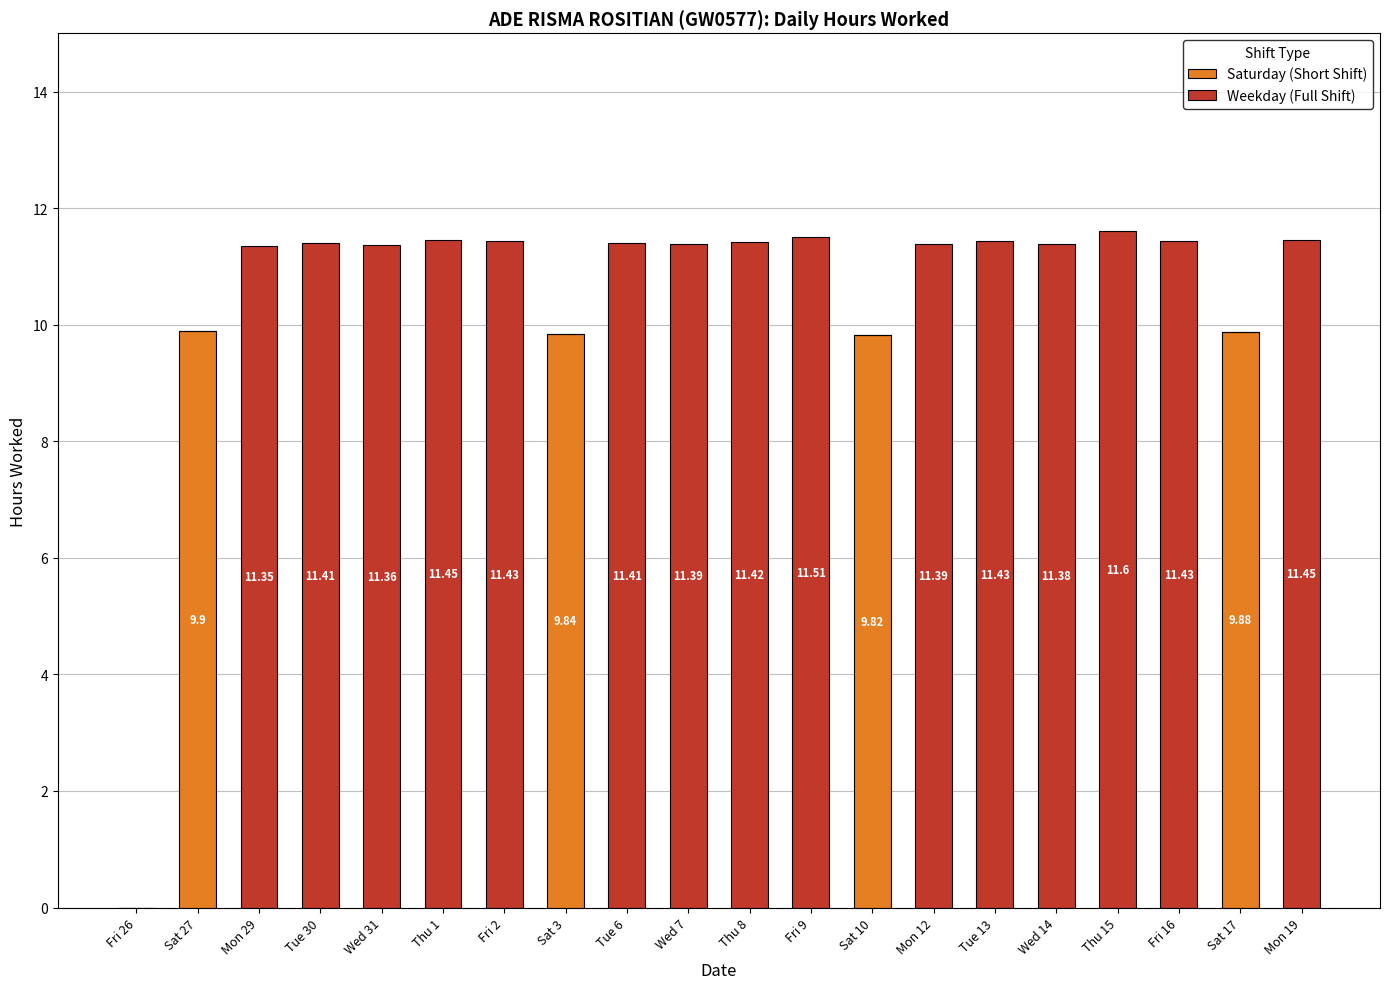

Are the bars horizontal?

No